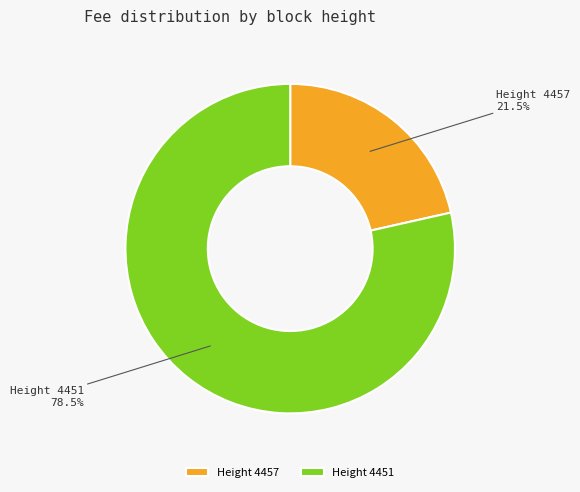

Combined, what portion of the pie is Height 4457 and Height 4451?

100.0%